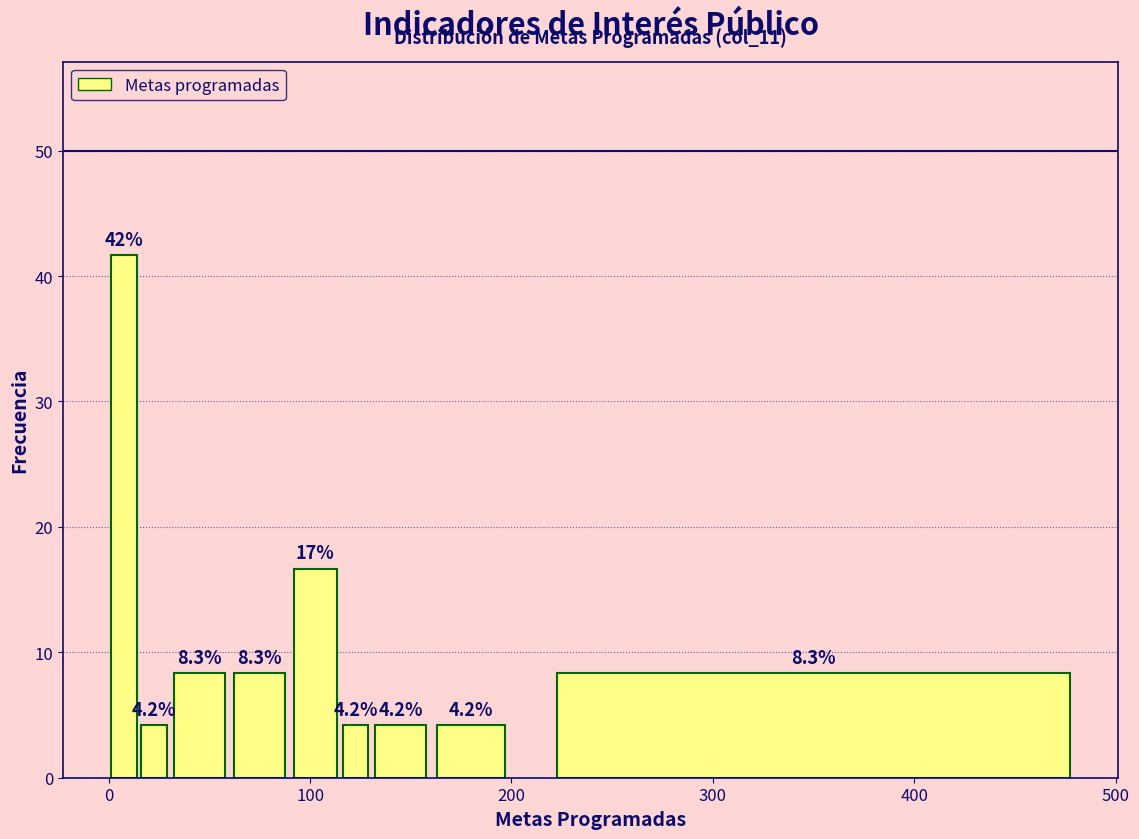

Around what value on the x-axis is the tallest bar? Give the approximate position of its centre, as read against the axis.

10